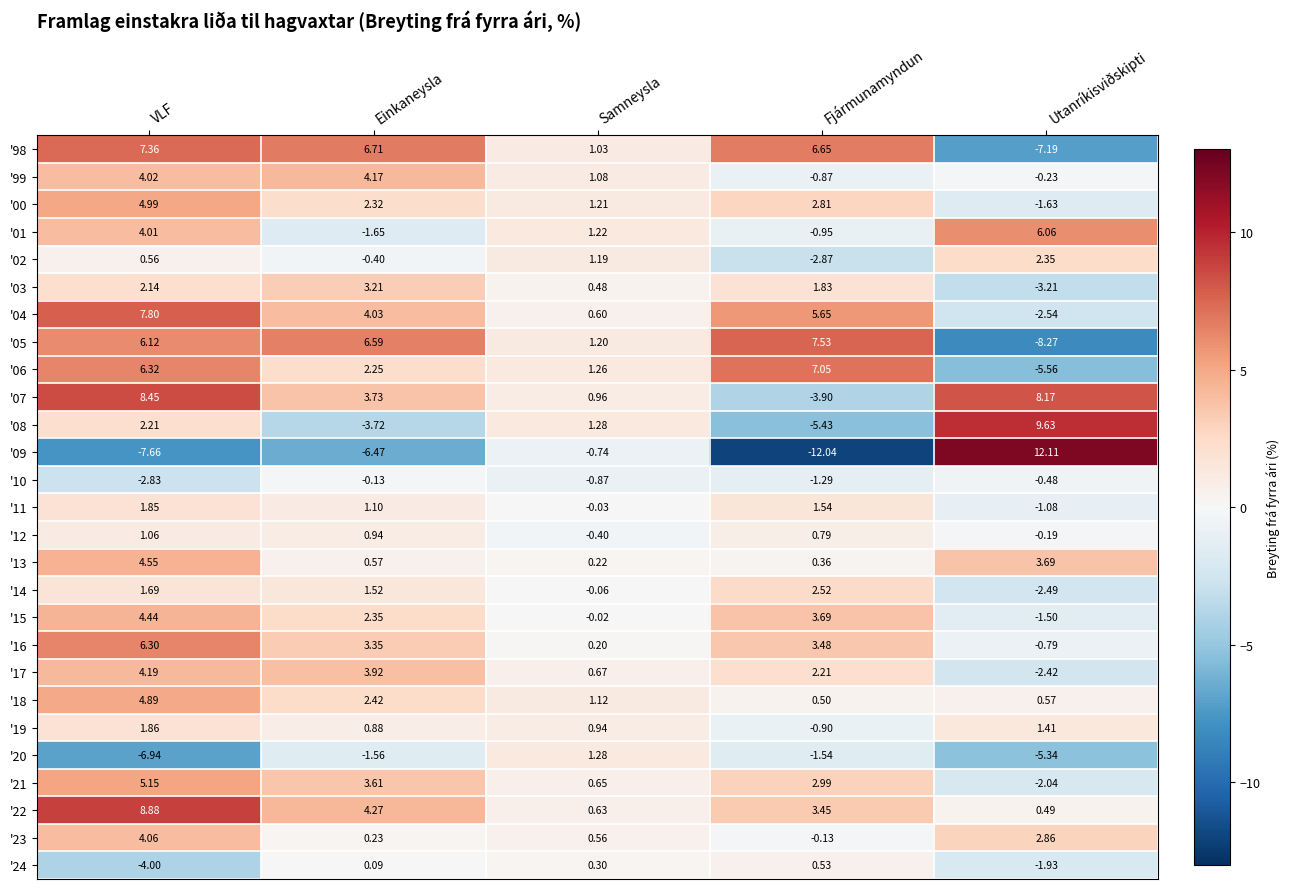

Where is '11 nearest to the value 0?

Samneysla